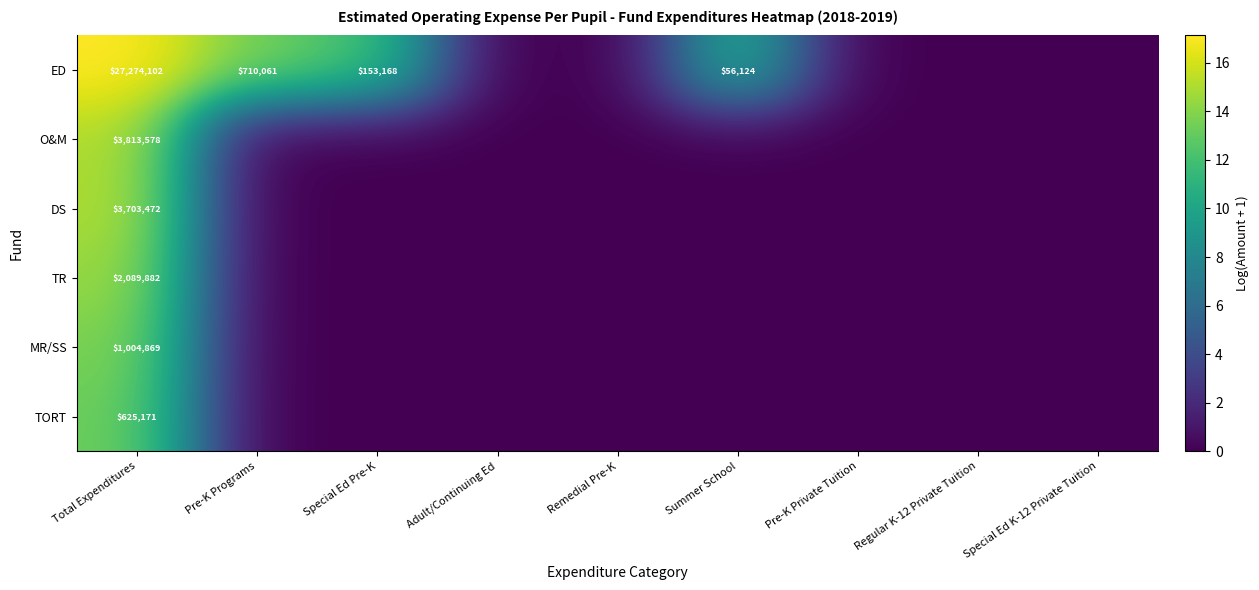

Which has a higher value, Total Expenditures or Summer School?

Total Expenditures